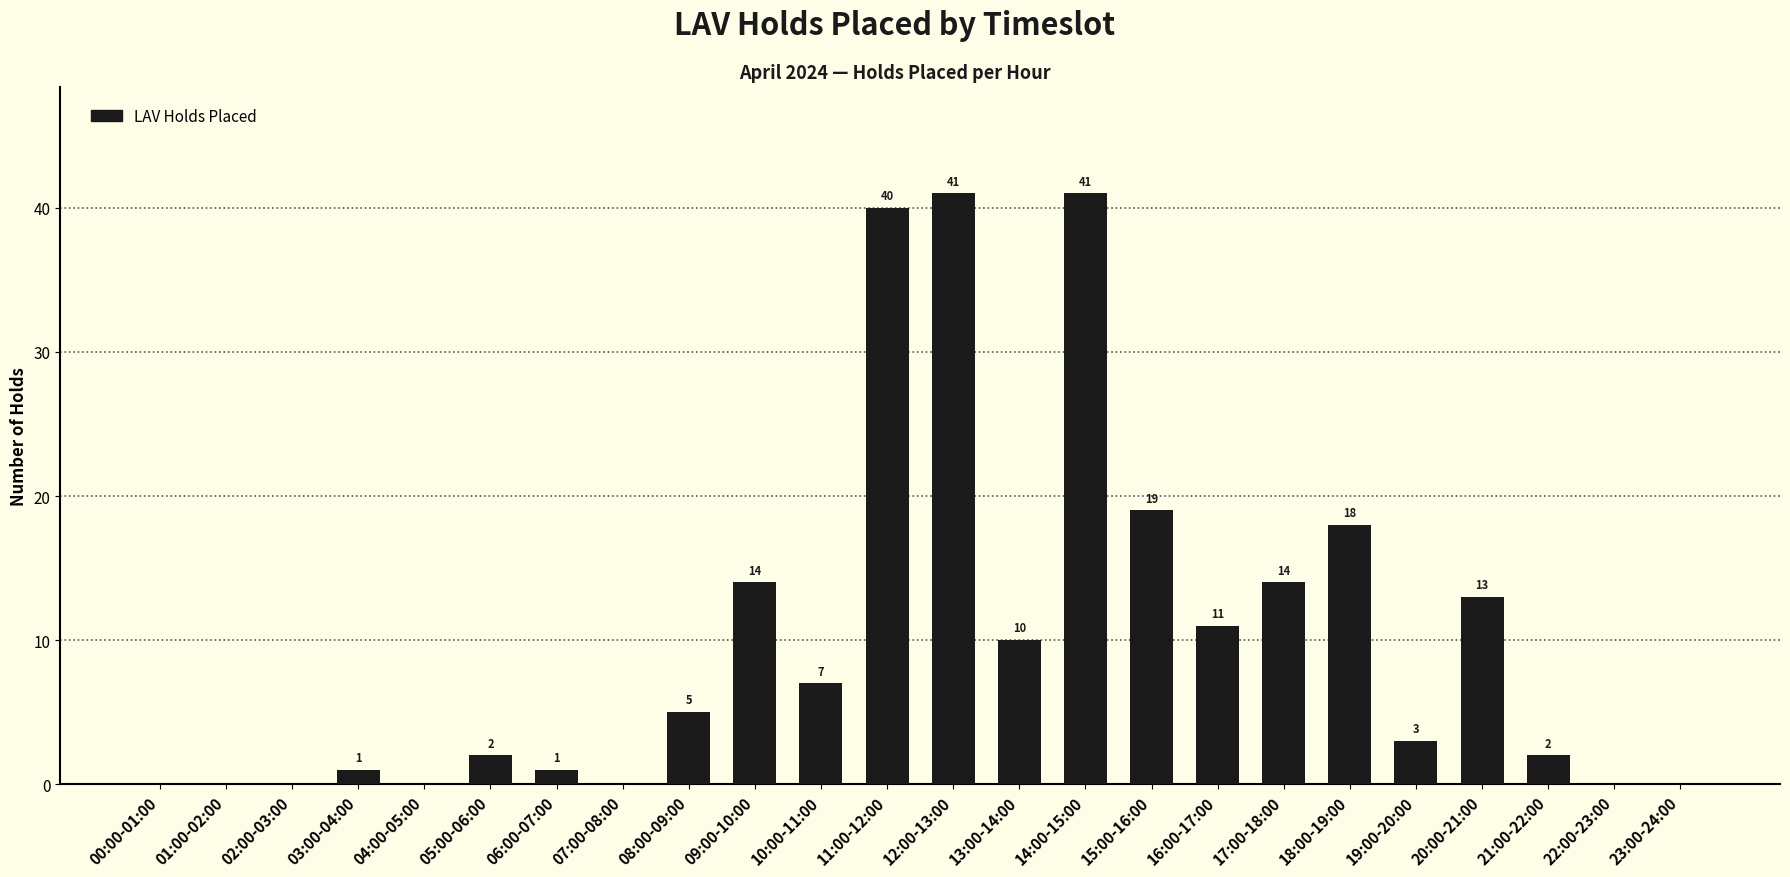

What is the sum of all values?

242